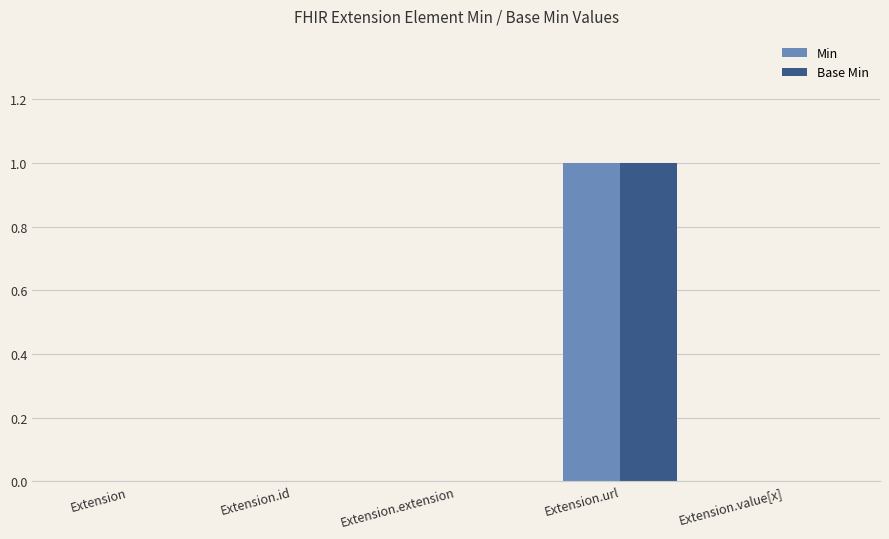

Are the bars horizontal?

No